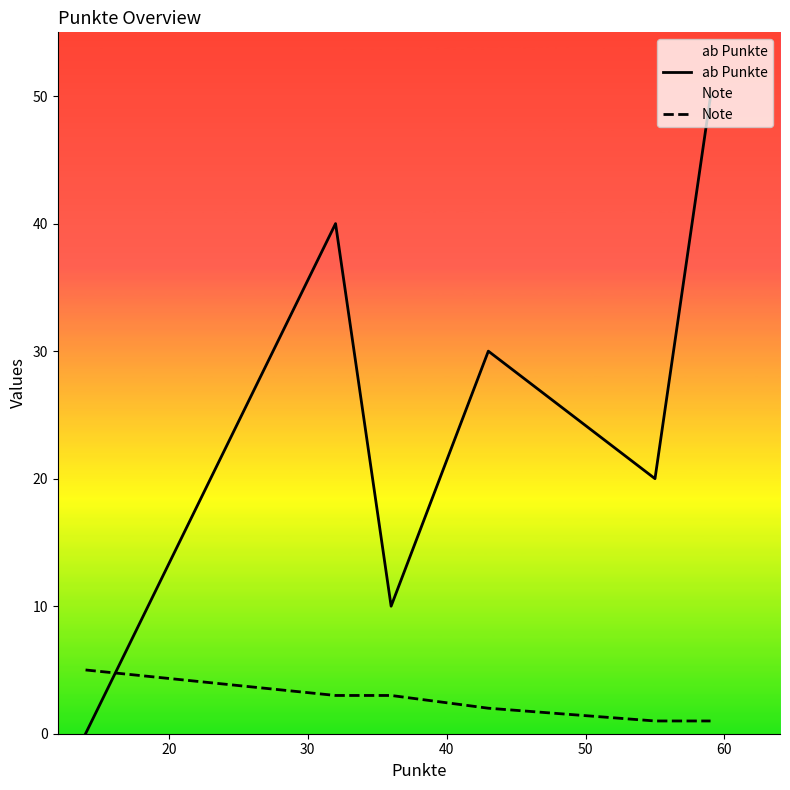

Rank the series by their average value, from lowest to highest.

Note, ab Punkte